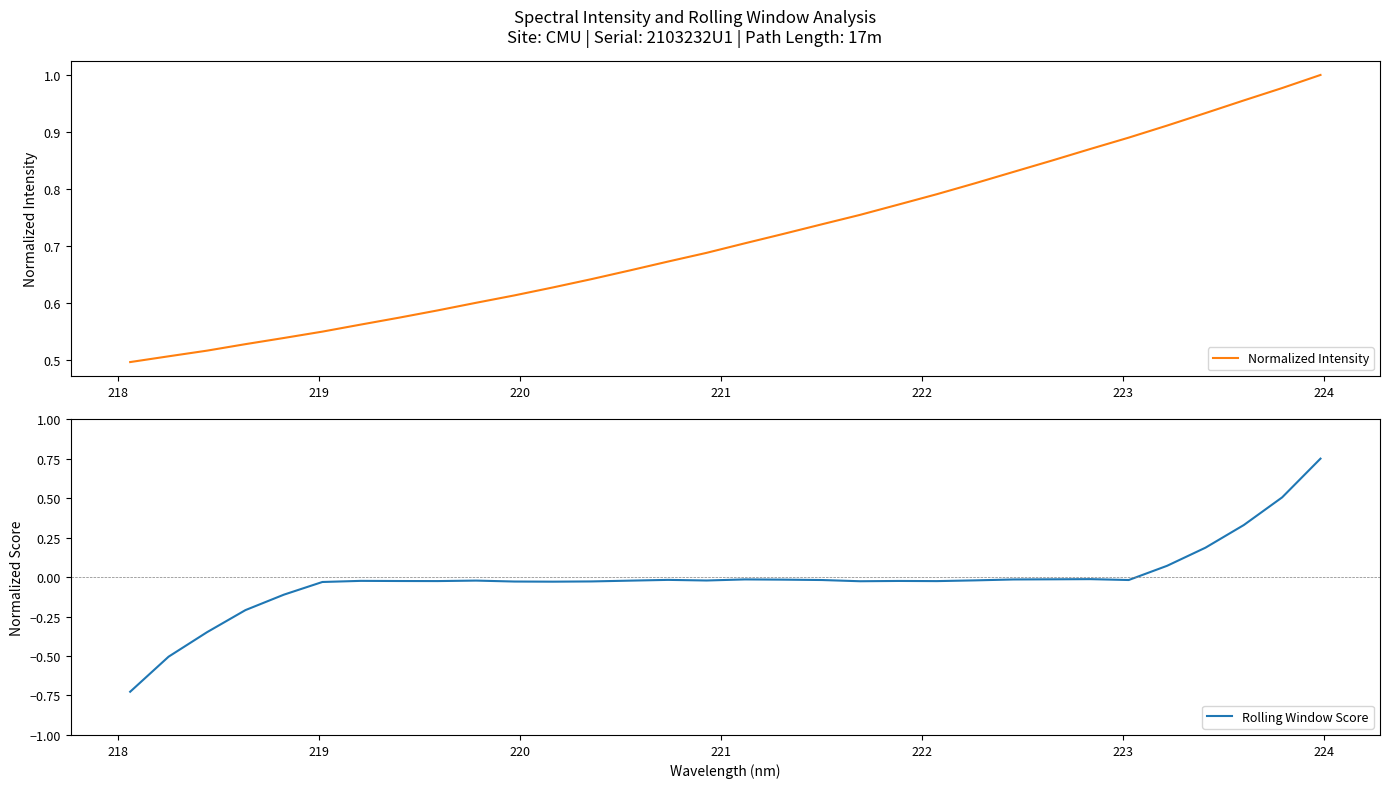

What is the difference between the maximum and minimum values in the Normalized Intensity series?

0.5